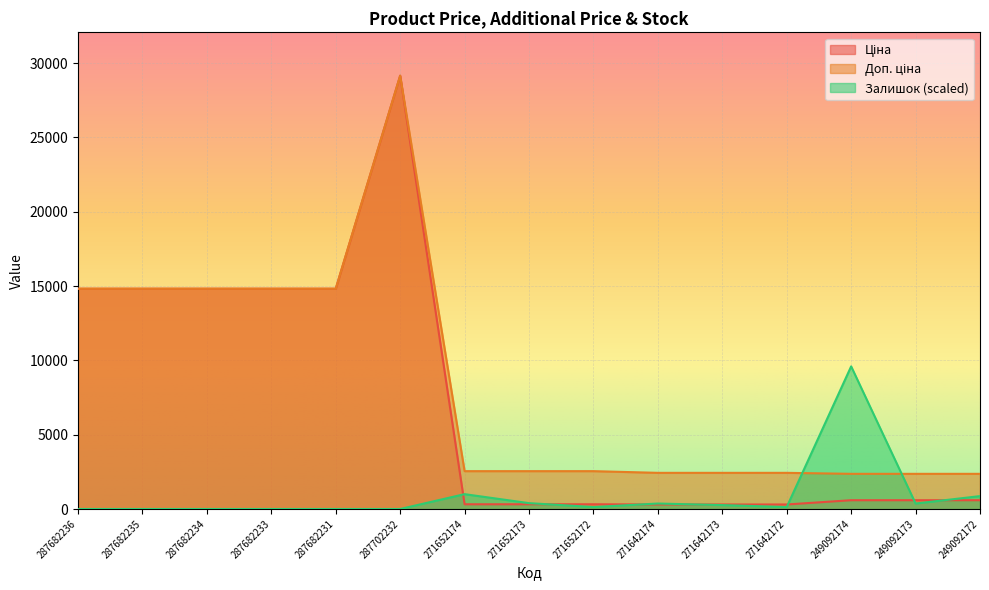

Which series changed the most between 287682234 and 271642173?

Ціна